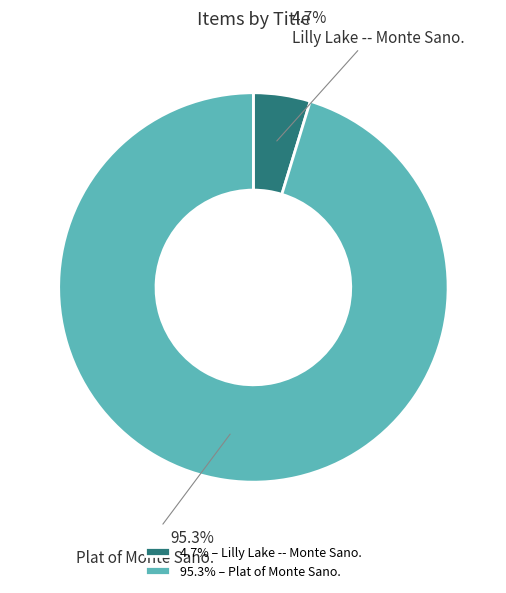

Which category has the smallest portion of the pie?

Lilly Lake -- Monte Sano.